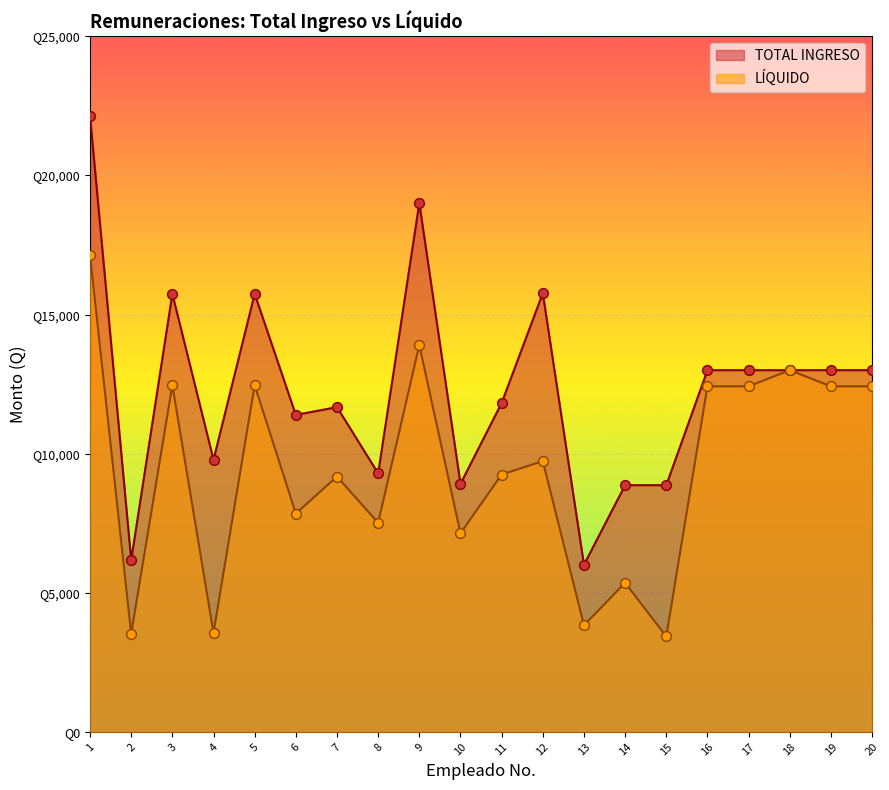

At which category is the sum across all series the highest?

1